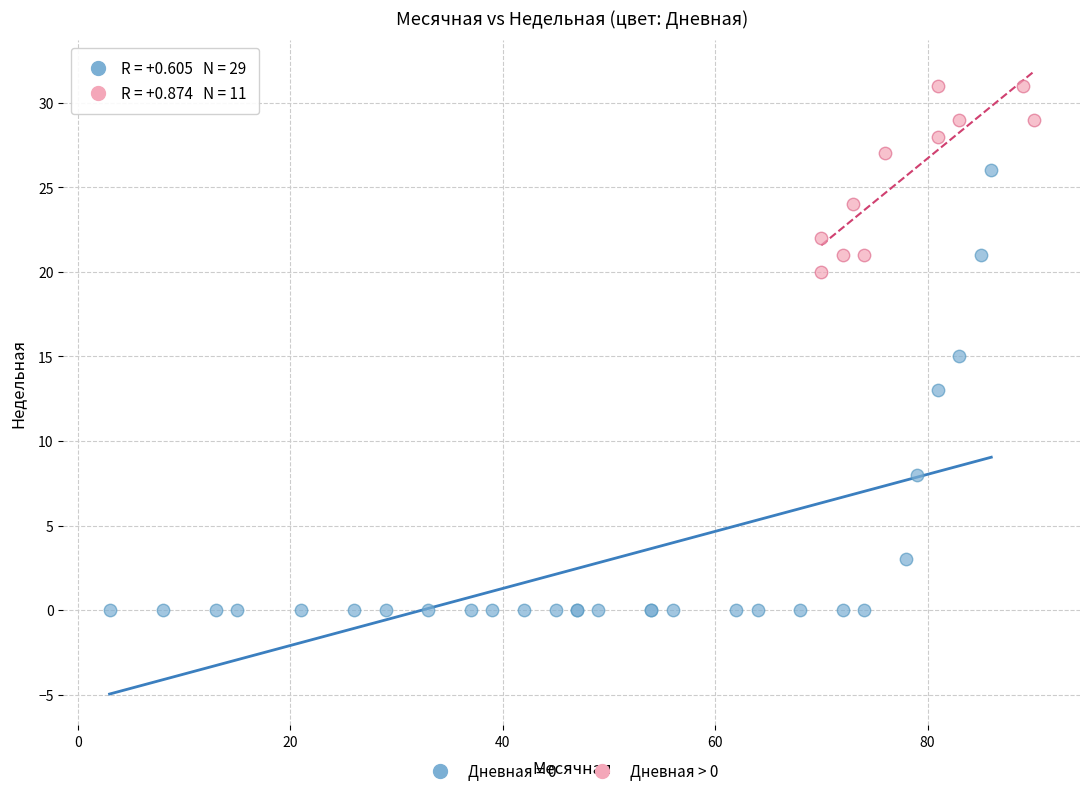

Which series has the largest Y range (max minus min)?

Дневная = 0